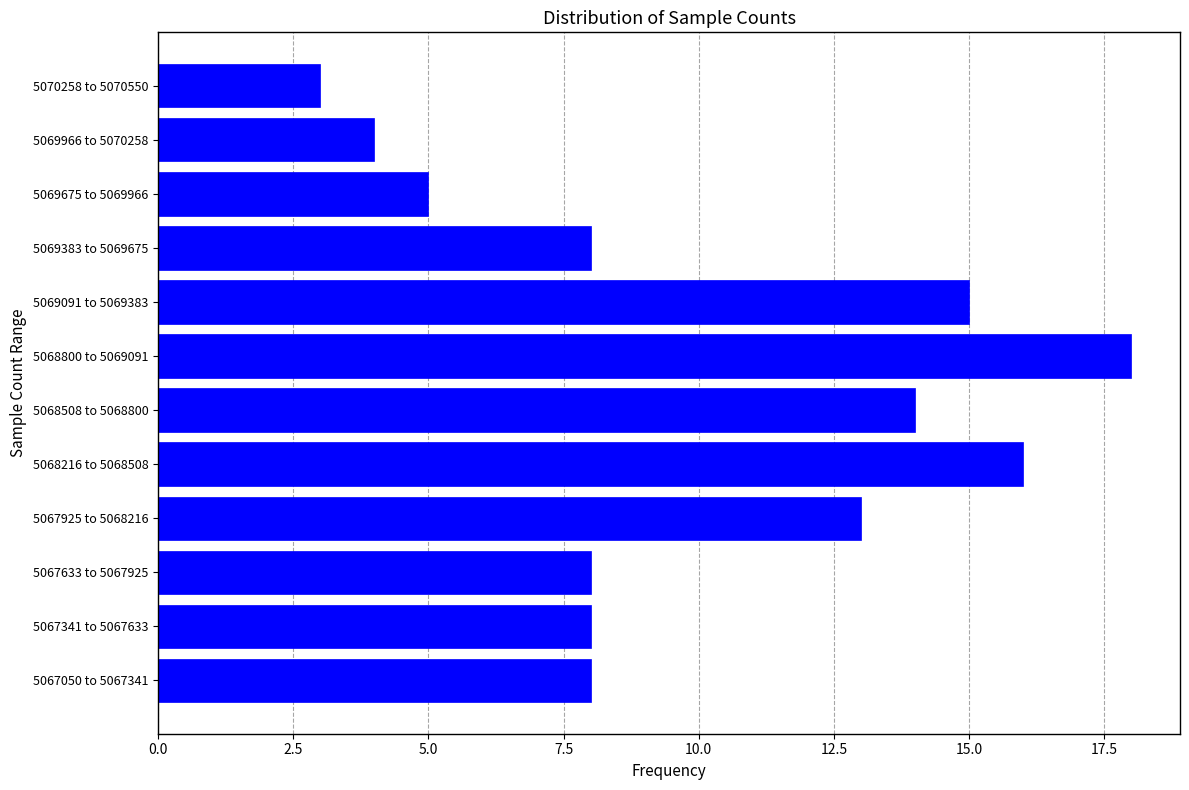

Reading bottom to top, what are all the values shown in this chart?

8	8	8	13	16	14	18	15	8	5	4	3